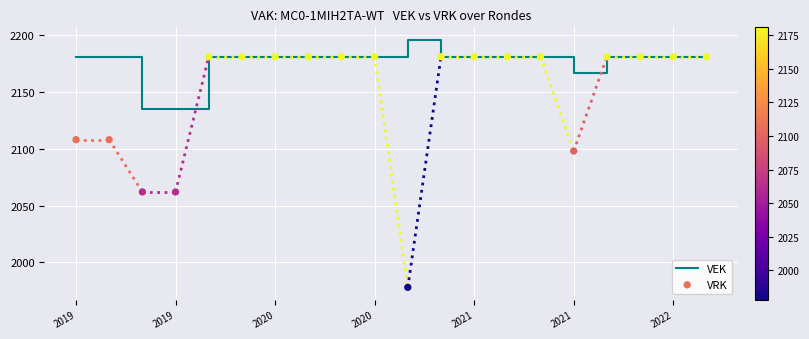

Which series reaches the maximum Y coordinate?

VEK